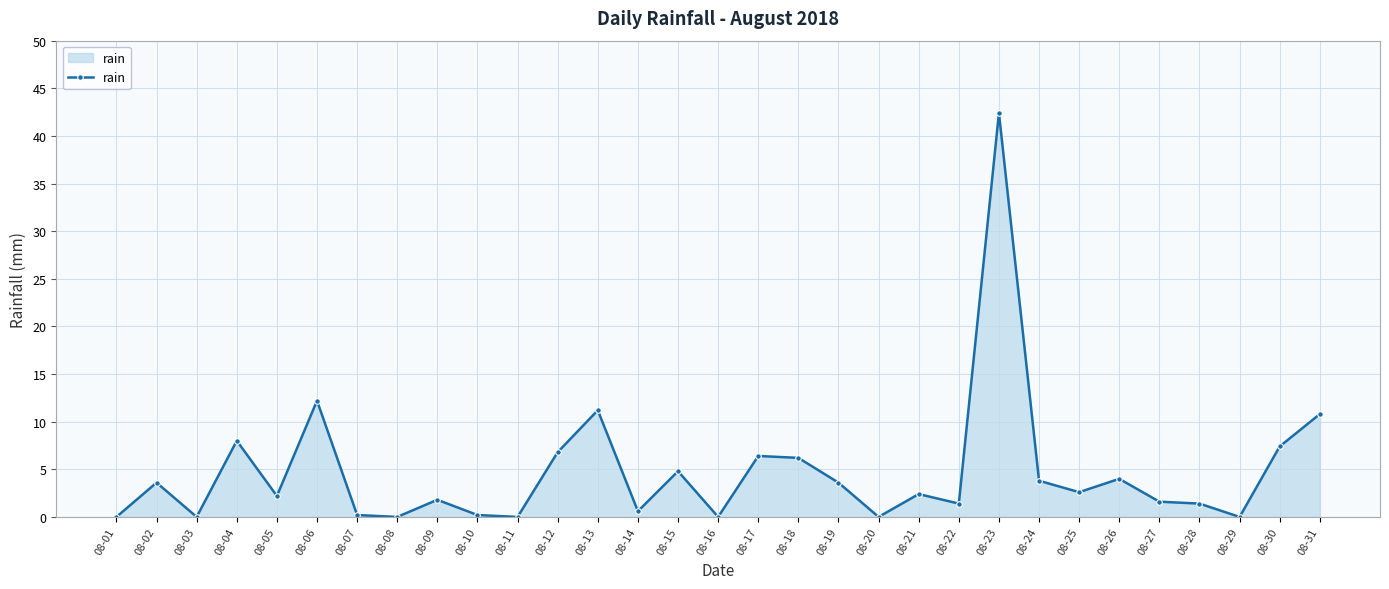

Count the number of data series in this chart.

1